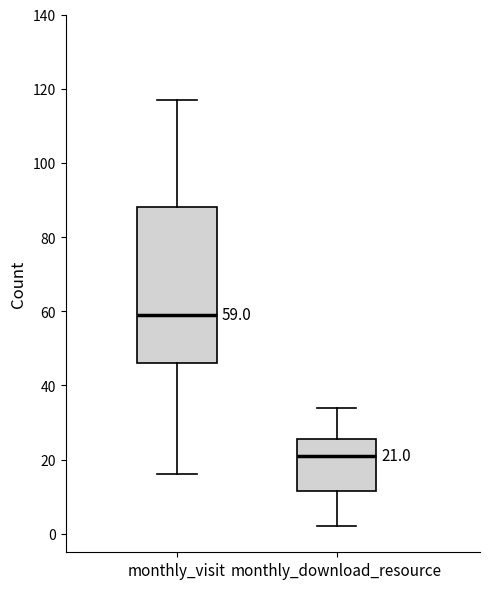

Which box has the lowest median line?

monthly_download_resource